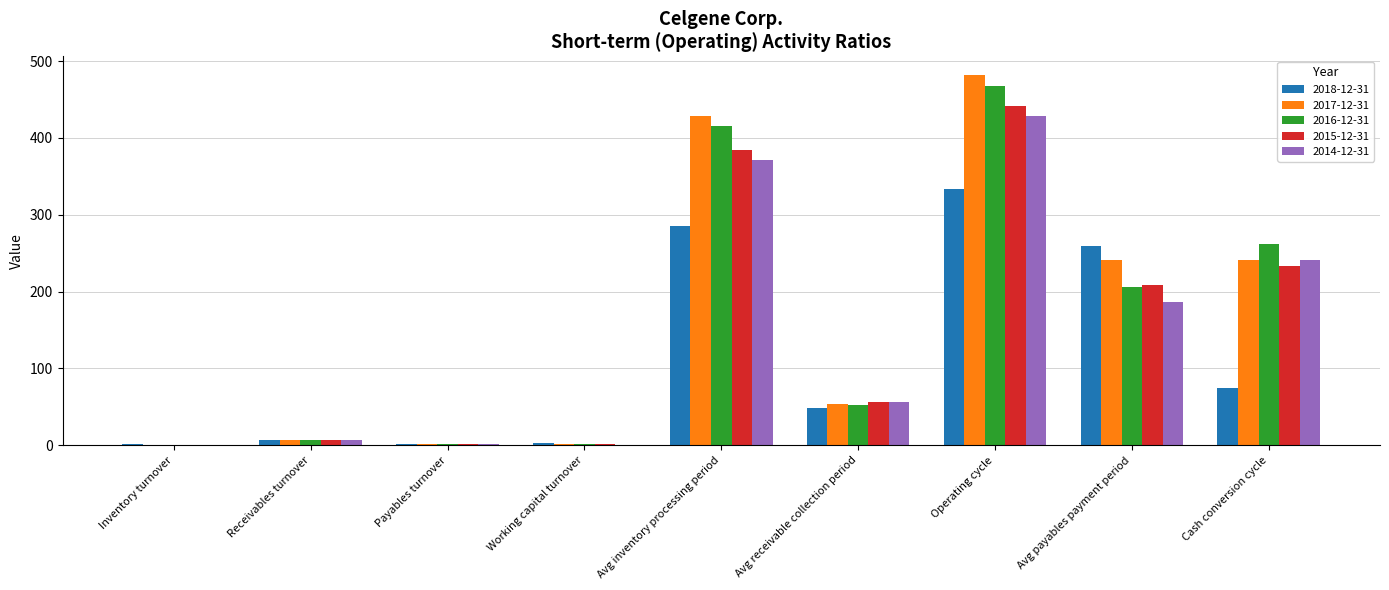

Between Avg receivable collection period and Operating cycle, which series saw the biggest shift?

2017-12-31